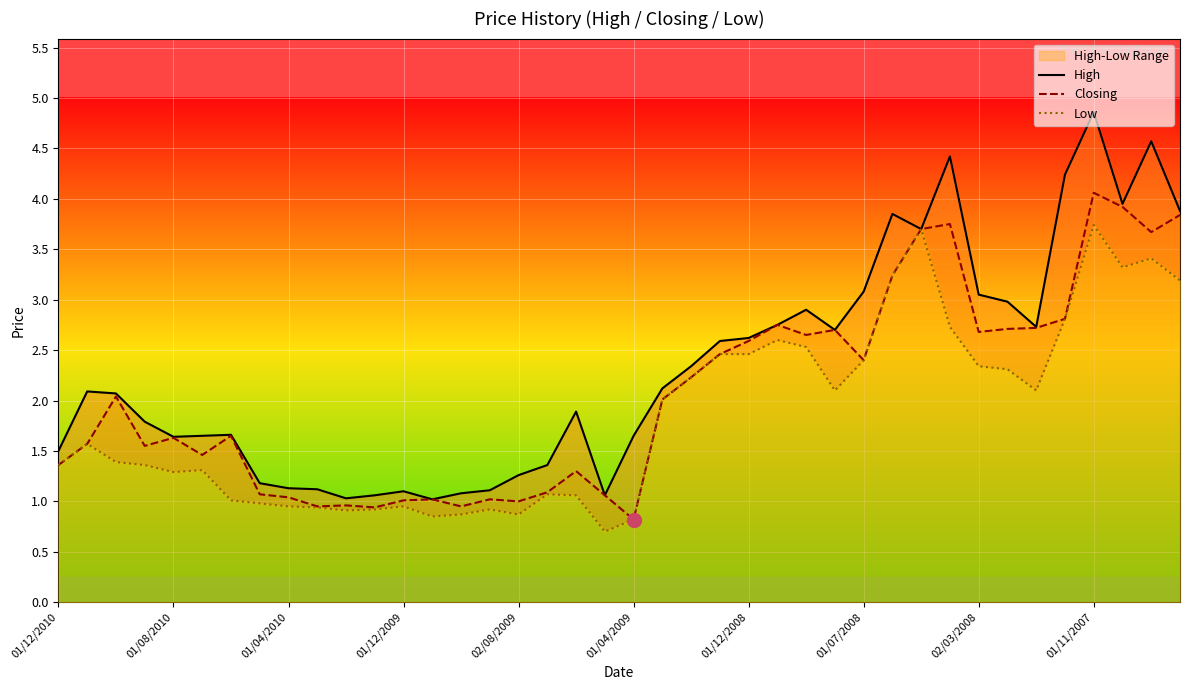

Reading left to right, extract all data points from this chart.

High: 1.5	2.1	2.1	1.8	1.6	1.6	1.7	1.2	1.1	1.1	1.0	1.1	1.1	1.0	1.1	1.1	1.3	1.4	1.9	1.1	1.6	2.1	2.3	2.6	2.6	2.8	2.9	2.7	3.1	3.9	3.7	4.4	3.0	3.0	2.7	4.2	4.9	4.0	4.6	3.9
Closing: 1.4	1.6	2.0	1.6	1.6	1.5	1.6	1.1	1.0	0.9	1.0	0.9	1.0	1.0	0.9	1.0	1.0	1.1	1.3	1.1	0.8	2.0	2.2	2.5	2.6	2.8	2.6	2.7	2.4	3.2	3.7	3.8	2.7	2.7	2.7	2.8	4.1	3.9	3.7	3.8
Low: 1.4	1.6	1.4	1.4	1.3	1.3	1.0	1.0	0.9	0.9	0.9	0.9	0.9	0.8	0.9	0.9	0.9	1.1	1.1	0.7	0.8	2.0	2.2	2.5	2.5	2.6	2.5	2.1	2.4	3.2	3.7	2.7	2.3	2.3	2.1	2.8	3.7	3.3	3.4	3.2